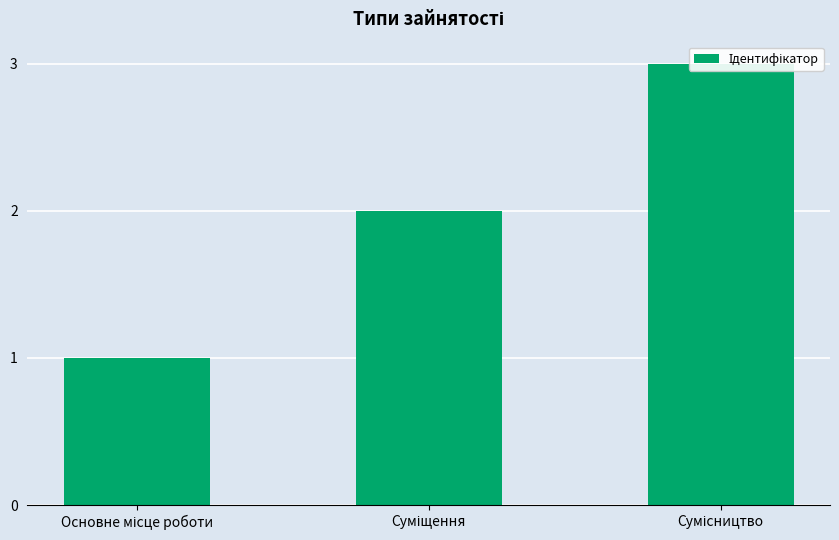

How many values are below 2?

1